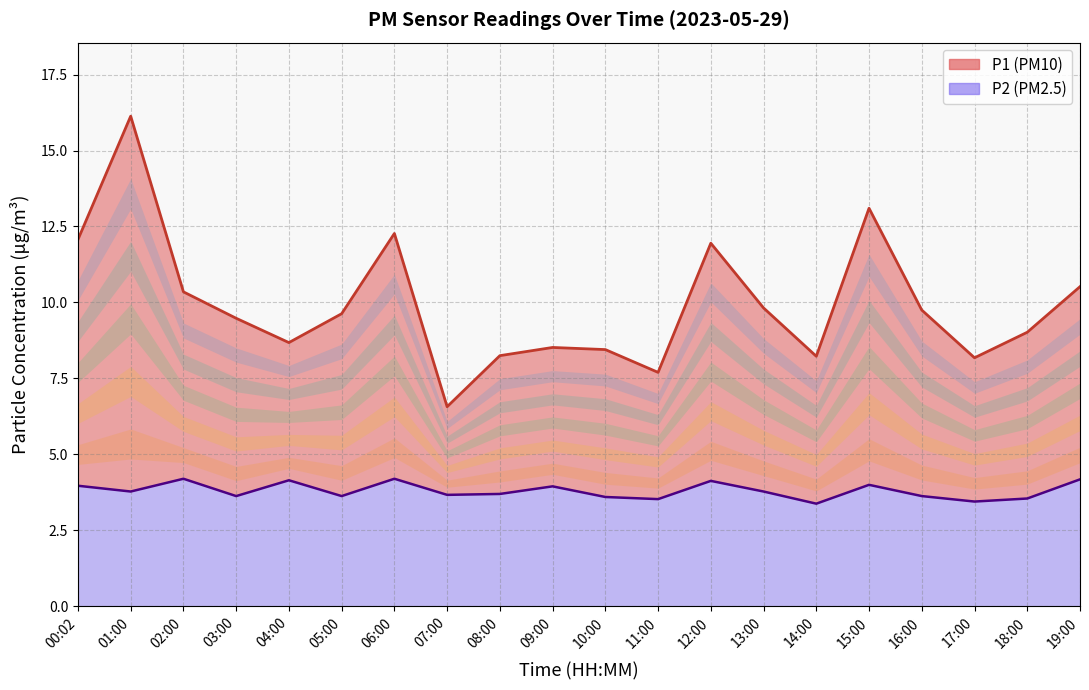

What is the value of the P1 point at the 5th from the left?

8.7